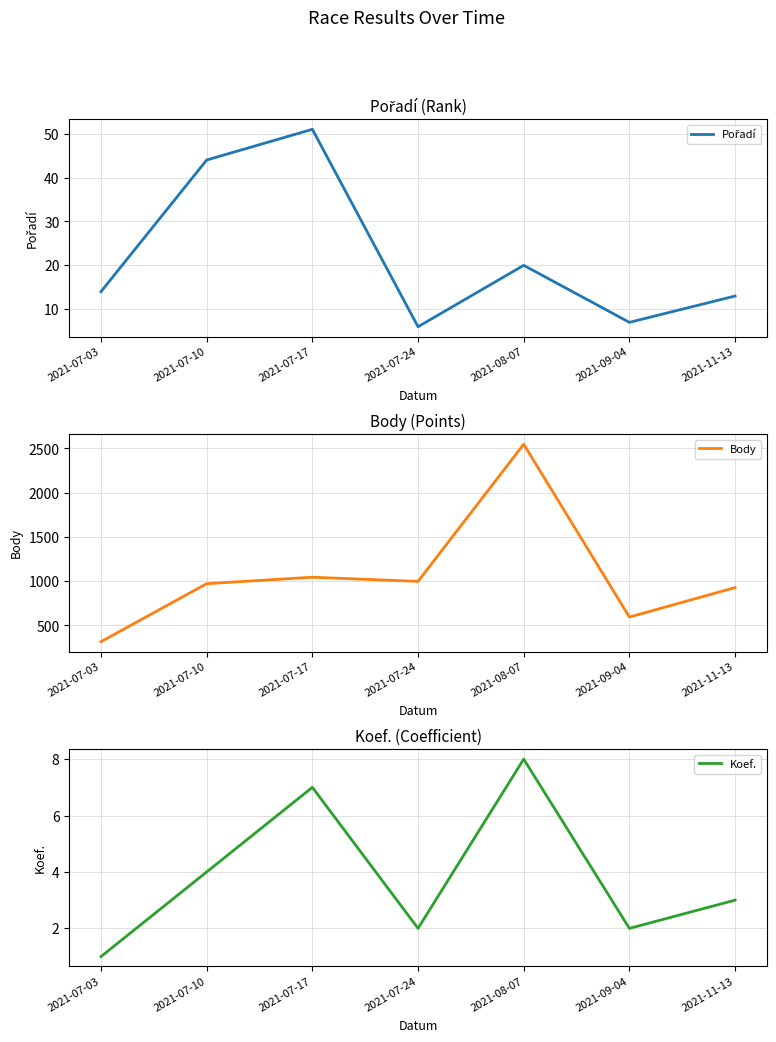

Which series has the largest range (max minus min)?

Body